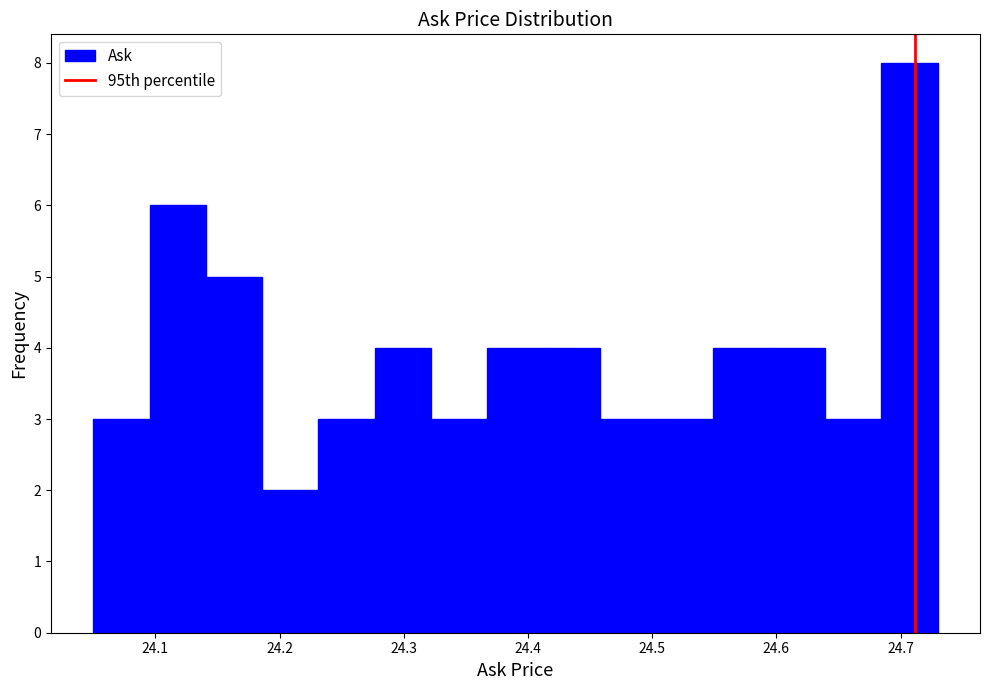

What is the height of the bar covering 24.32 to 24.37 on the x-axis? Neither the bar edges nor the heights are printed on the chart, so give them approximately, as read against the axes.

3